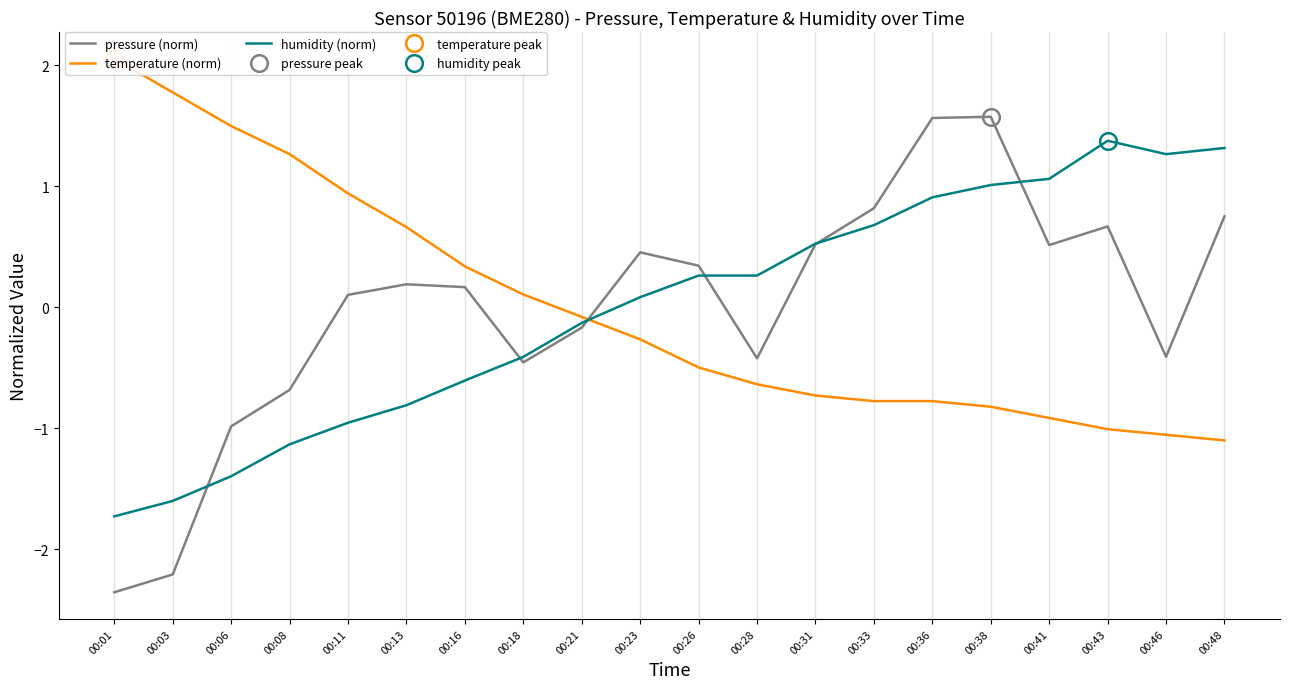

At which category does the chart reach its peak across all series?

00:01